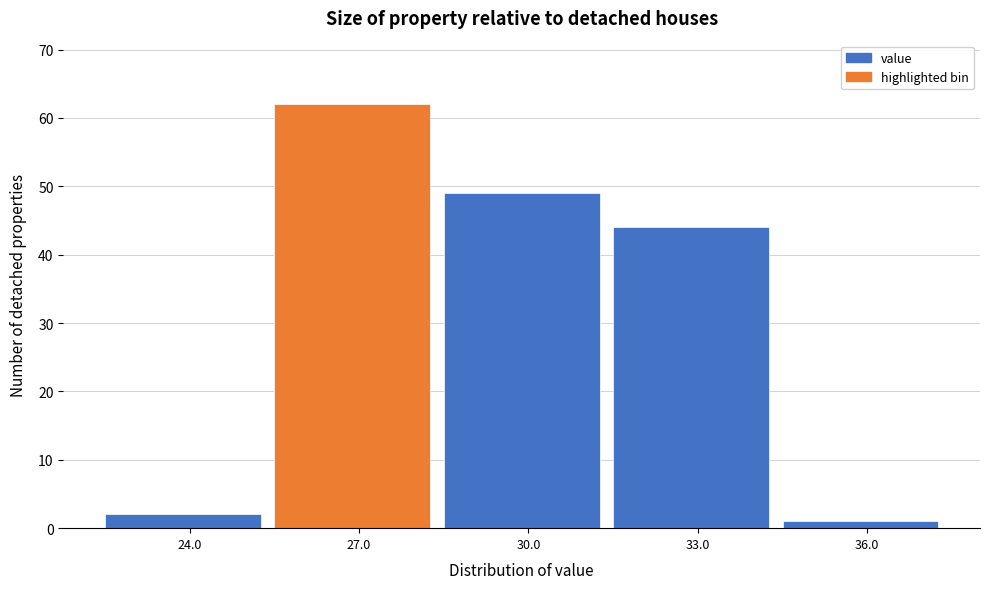

Reading left to right, list all the values displayed in this chart.

24.0=2	27.0=62	30.0=49	33.0=44	36.0=1